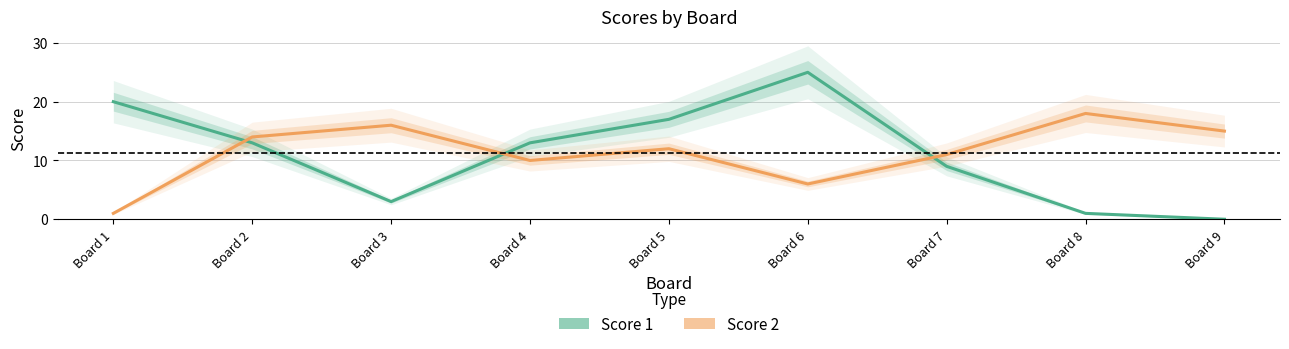

List the labels in order of Score 1 value, smallest first.

Board 9, Board 8, Board 3, Board 7, Board 2, Board 4, Board 5, Board 1, Board 6